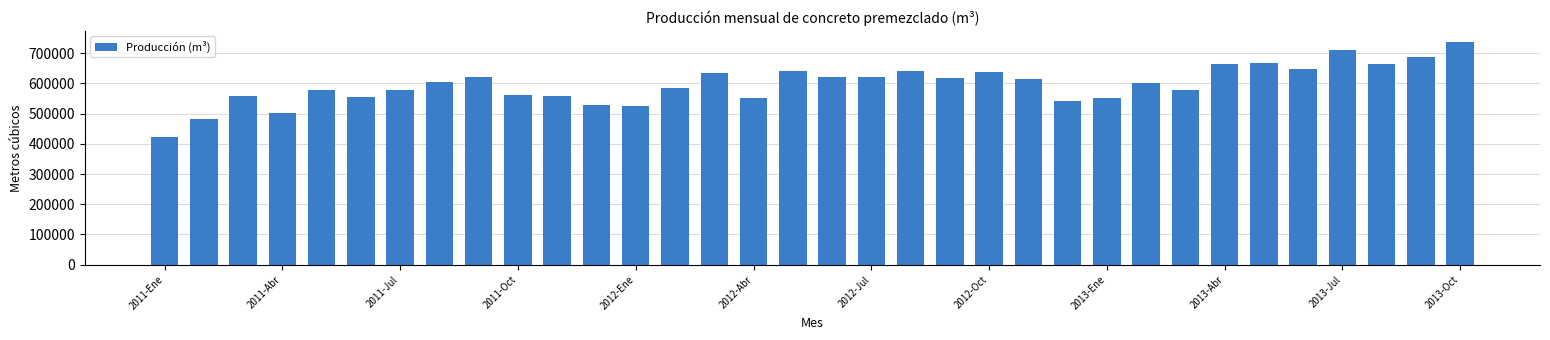

What is the value of the 17th bar from the left?

639649.5